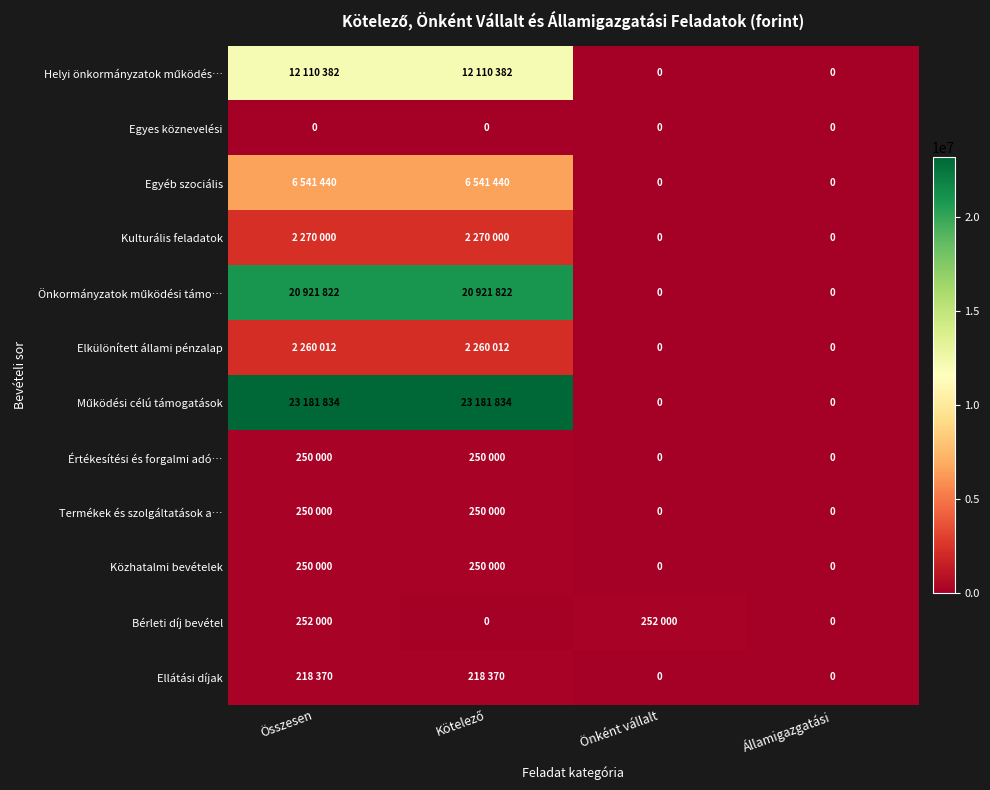

What is the sum of all Termékek és szolgáltatások a… values?

500000